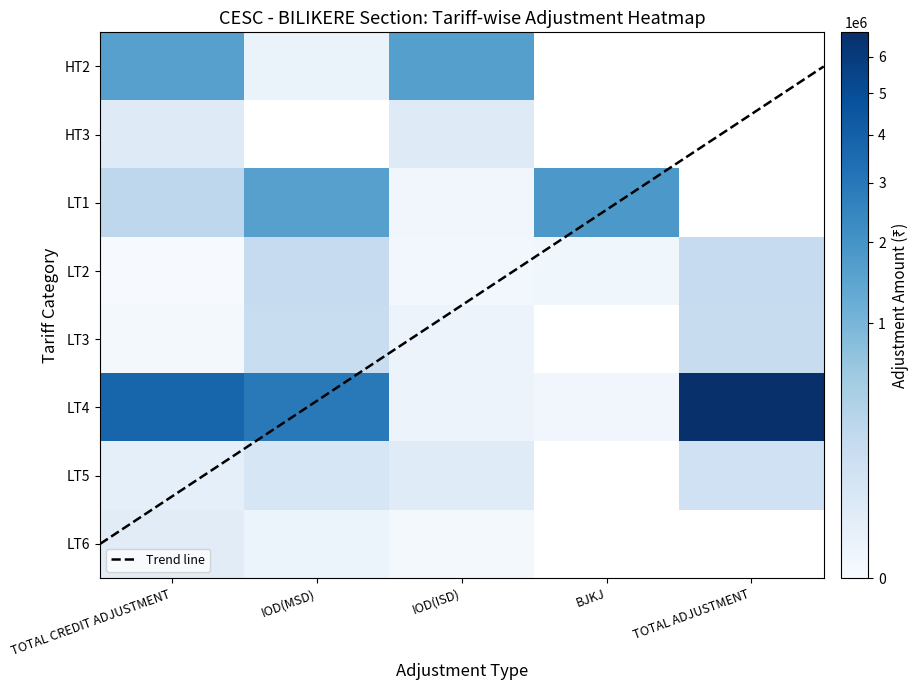

What is the highest value of the HT2 series?

1598536.0